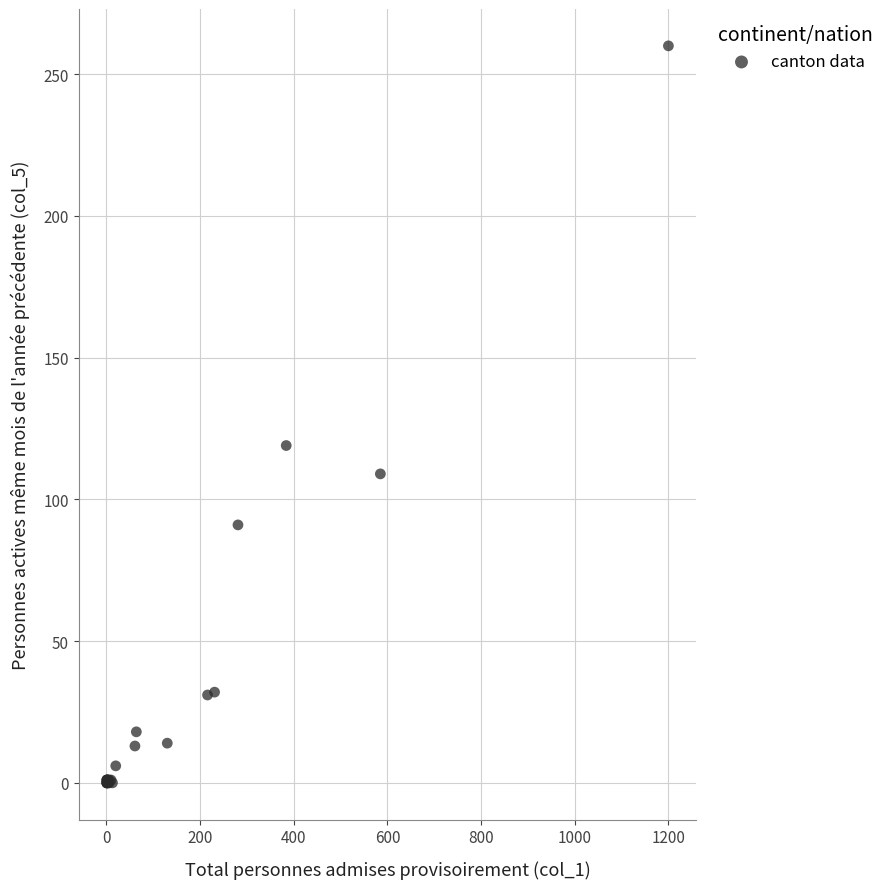

What Y value in the scatter plot is closest to 130?

119